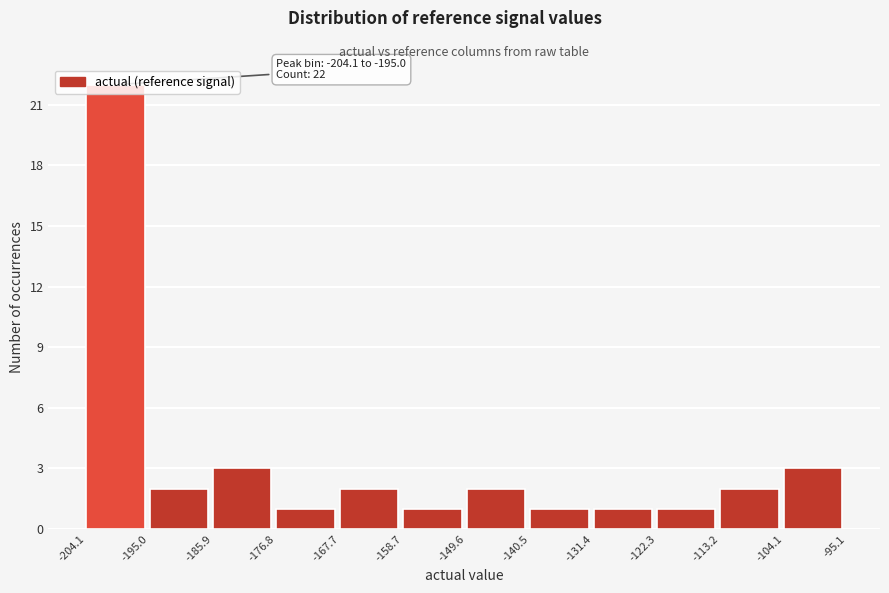

Which range on the x-axis has the tallest bar?

-204.1 to -195.0